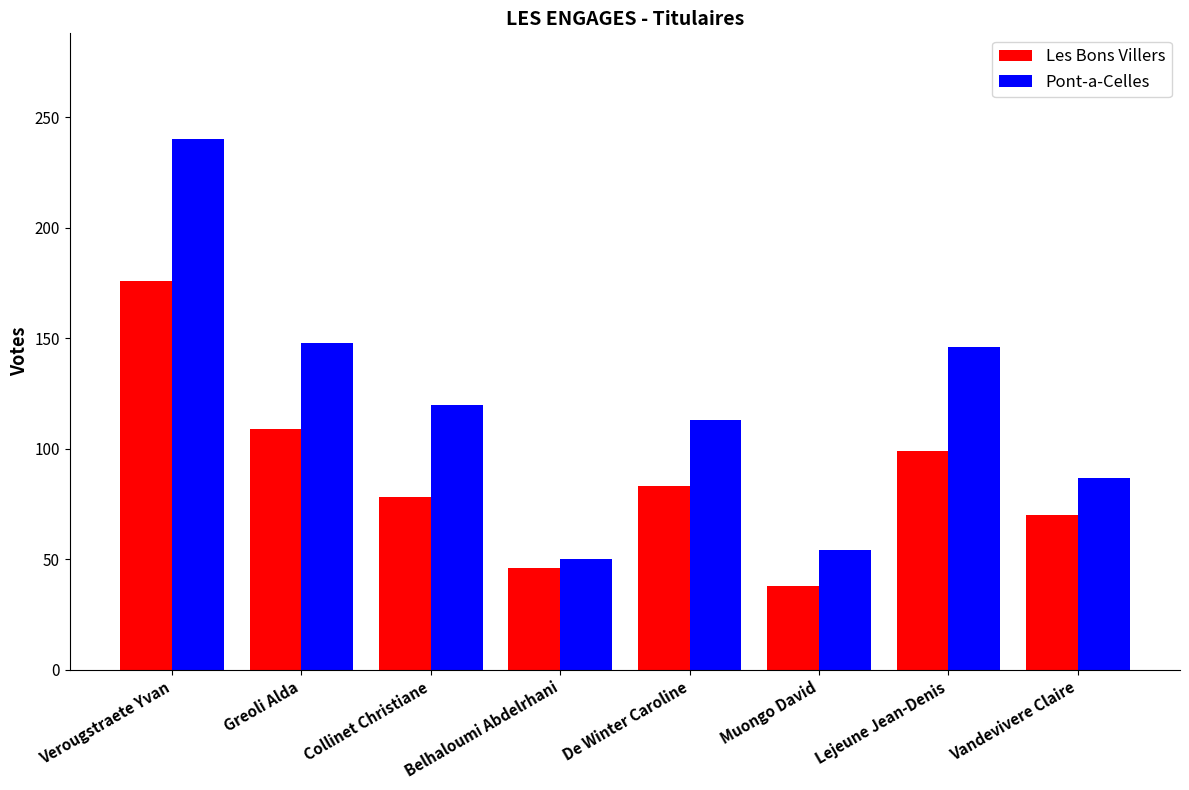

What is the total value across all series at Vandevivere Claire?

157